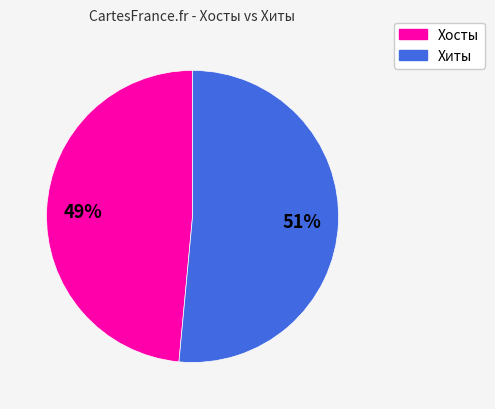

Is it true that Хосты is 49% of the pie?

True